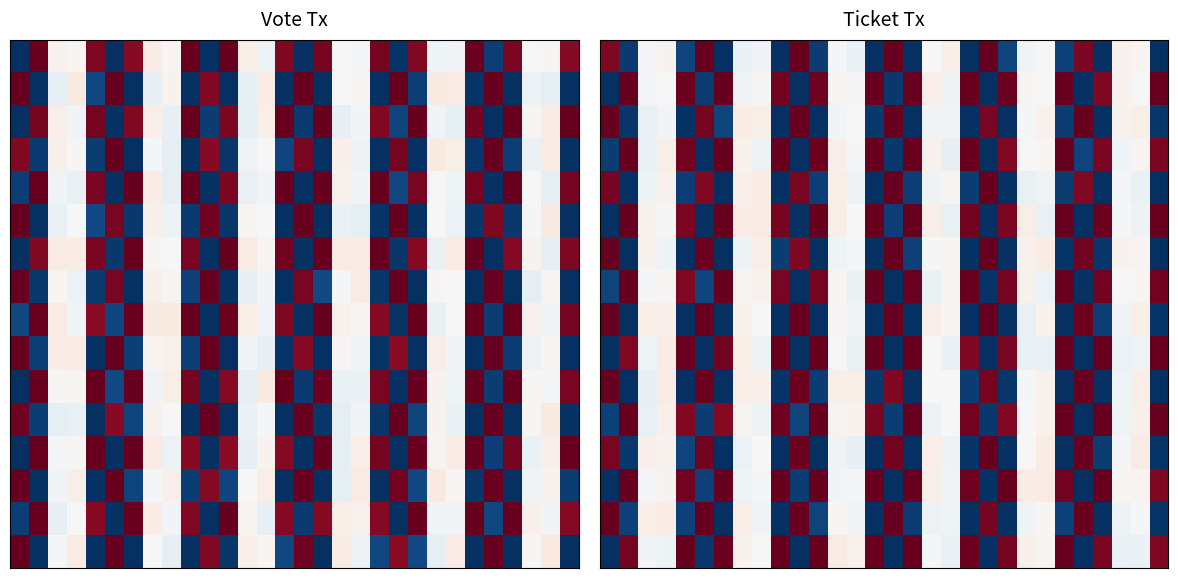

What is the difference between the highest and lowest values at 26?

1.0